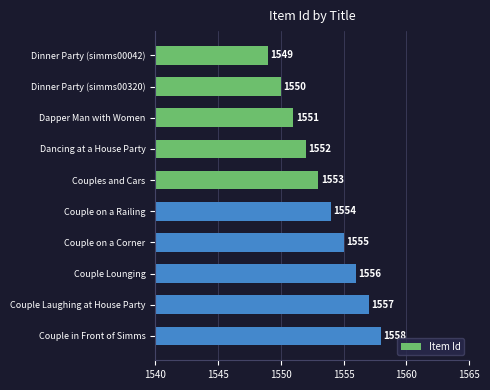

Reading top to bottom, list all the values displayed in this chart.

Dinner Party (simms00042)=1549	Dinner Party (simms00320)=1550	Dapper Man with Women=1551	Dancing at a House Party=1552	Couples and Cars=1553	Couple on a Railing=1554	Couple on a Corner=1555	Couple Lounging=1556	Couple Laughing at House Party=1557	Couple in Front of Simms=1558